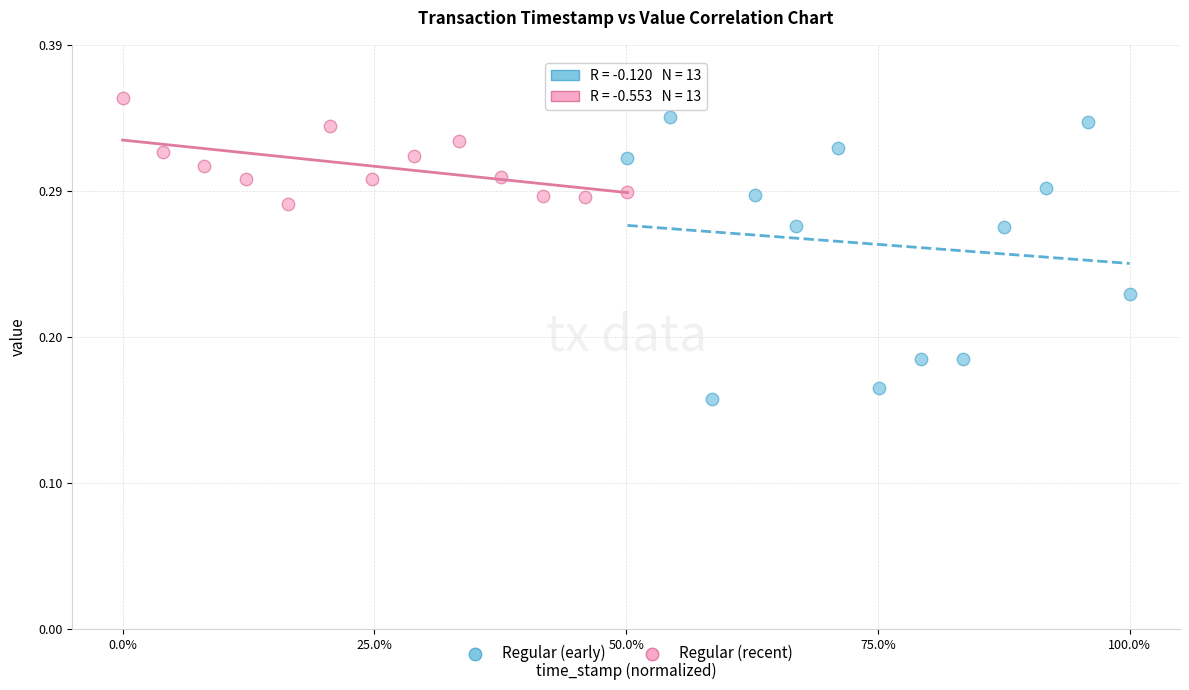

Which series reaches the maximum Y coordinate?

Regular (recent)